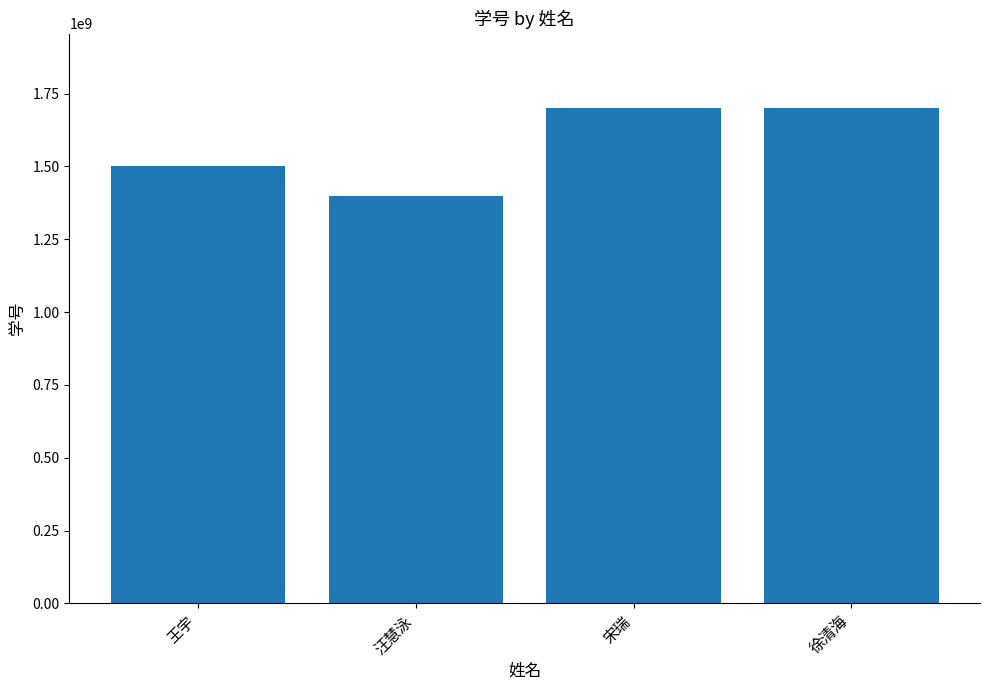

Is it true that the value at 宋瑞 is 1701212275?

True